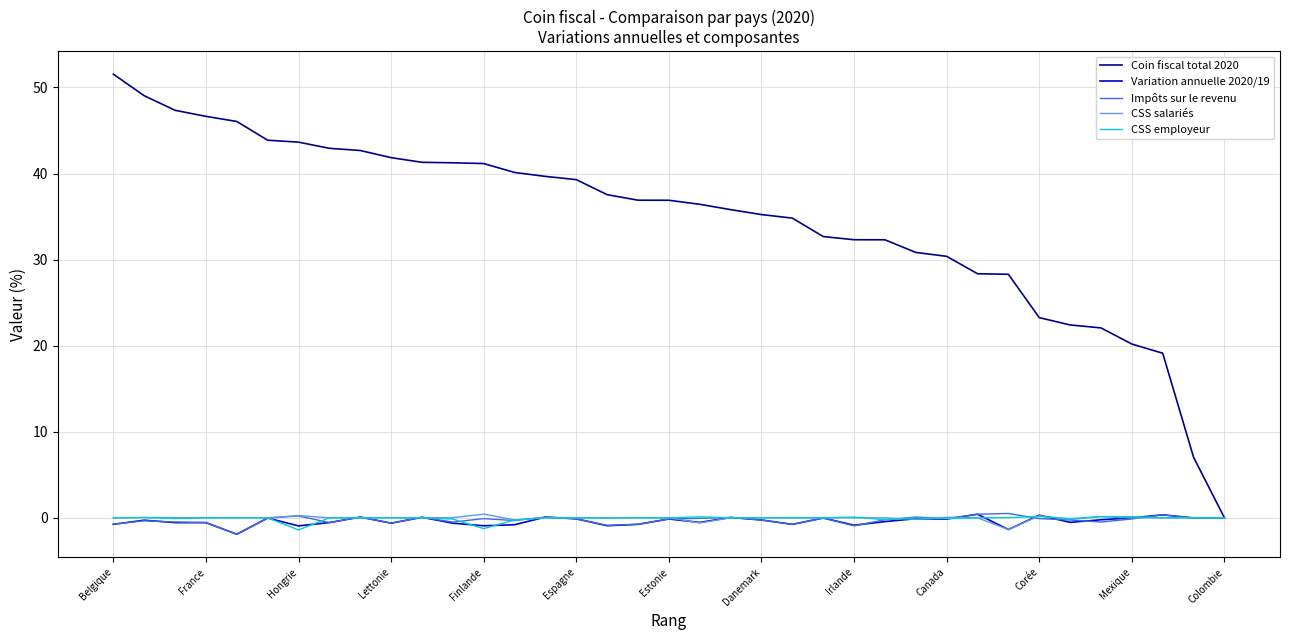

What is the smallest value displayed?

-1.9